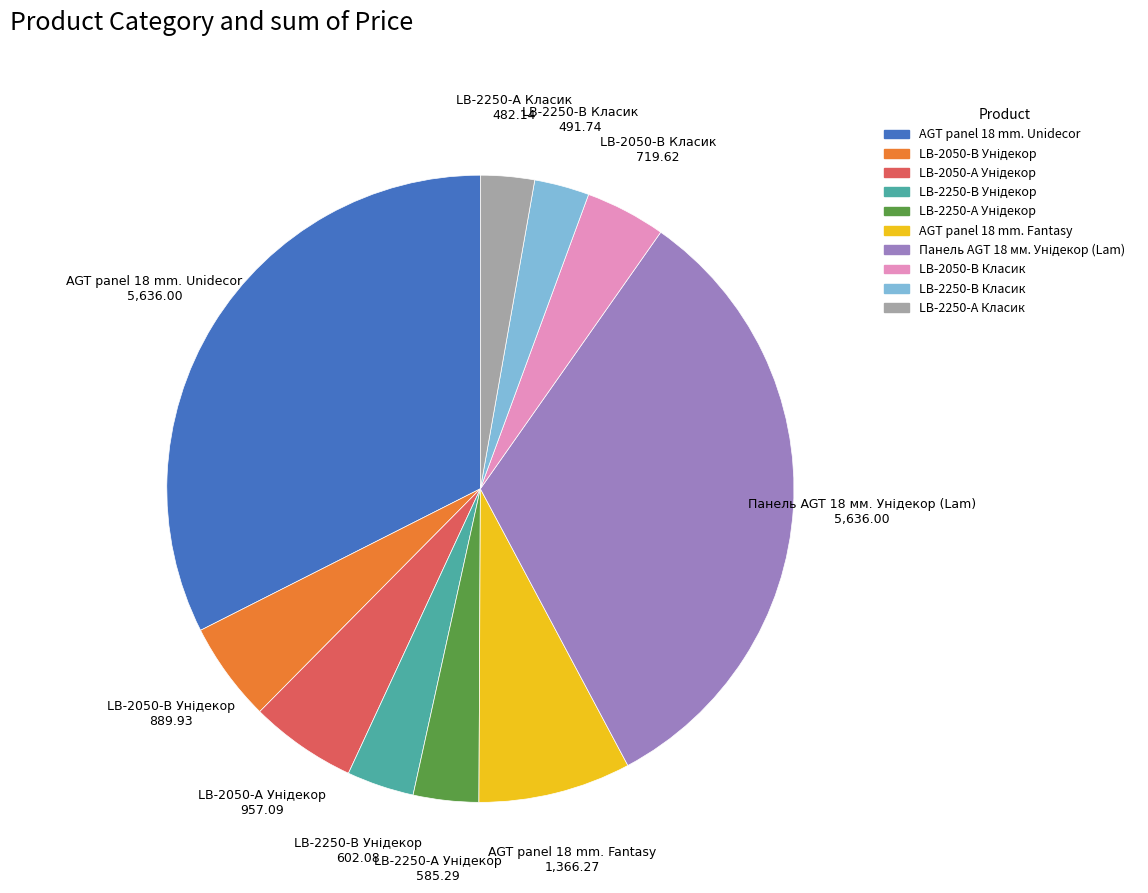

Is LB-2250-В Класик the majority of the pie?

No